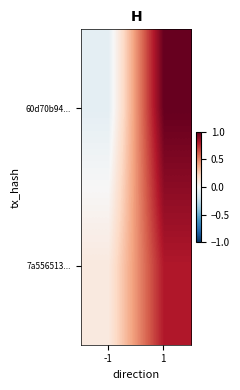

Which label corresponds to the smallest value in the chart?

-1